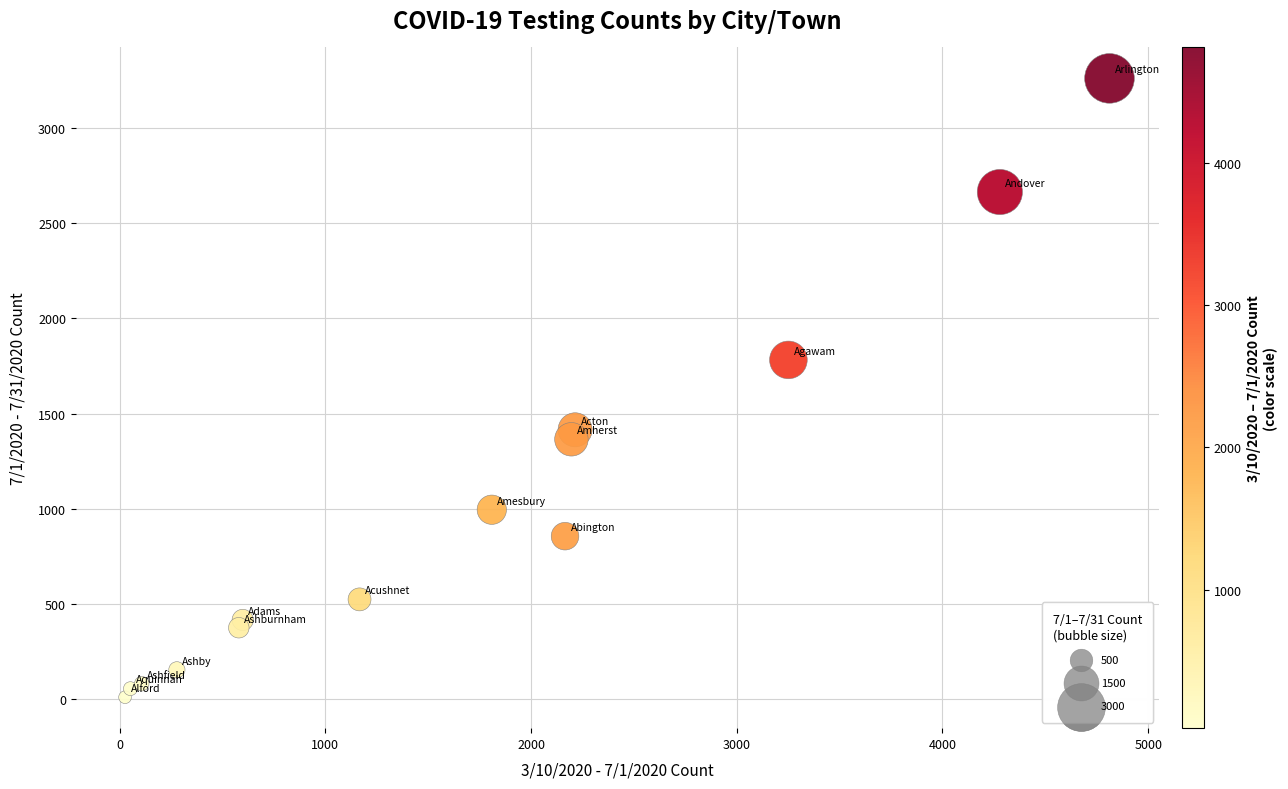

What Y value in the scatter plot is closest to 1635?

1782